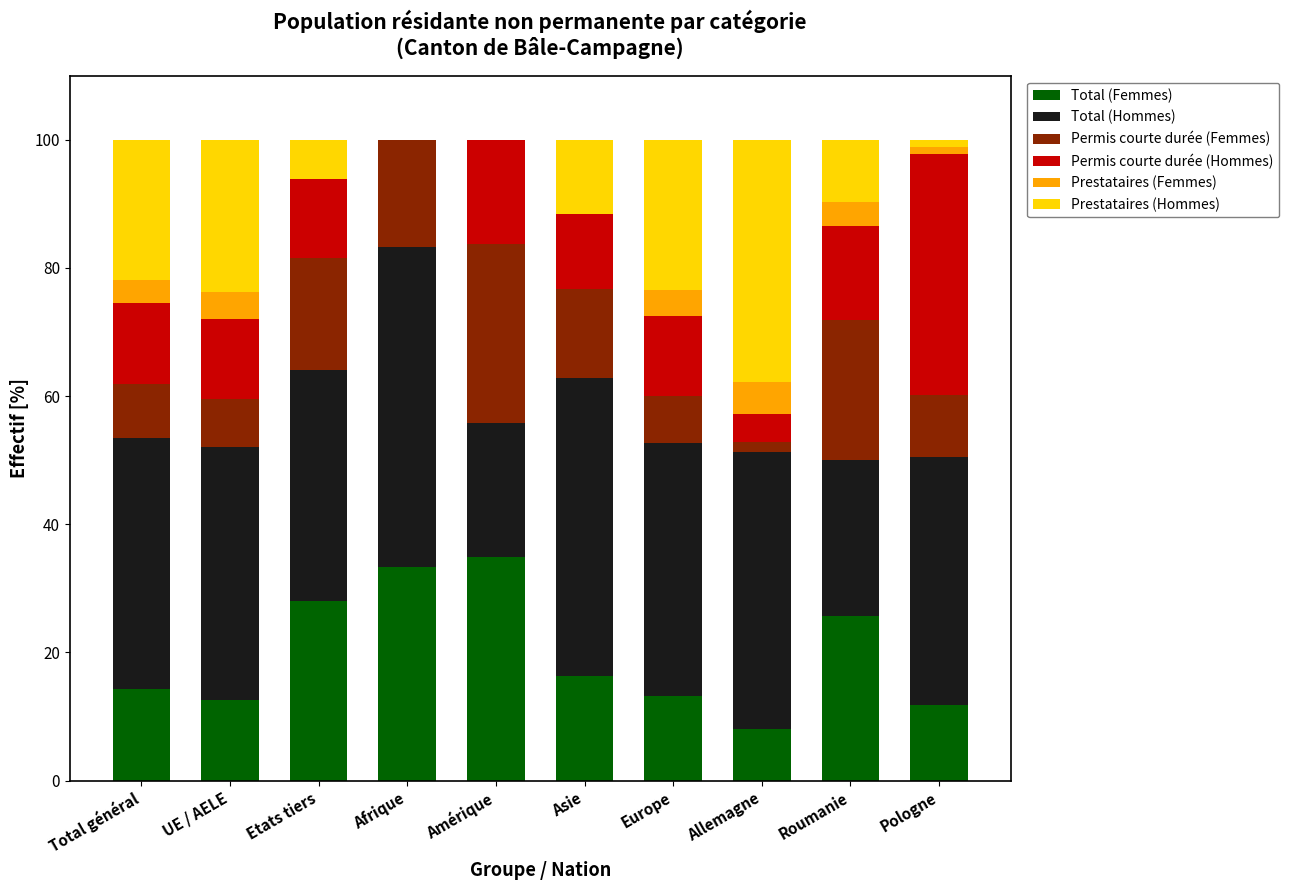

What is the total value across all series at Total général?

100.0